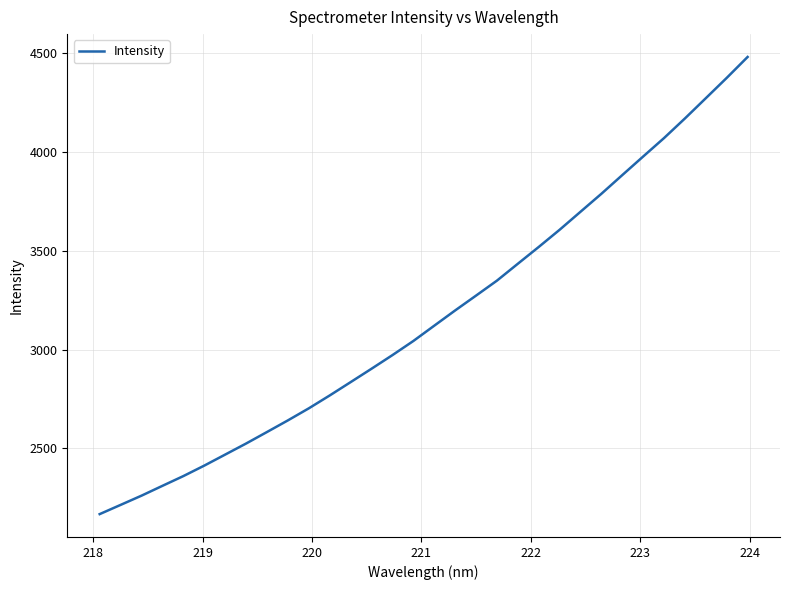

What is the smallest value displayed?

2166.8